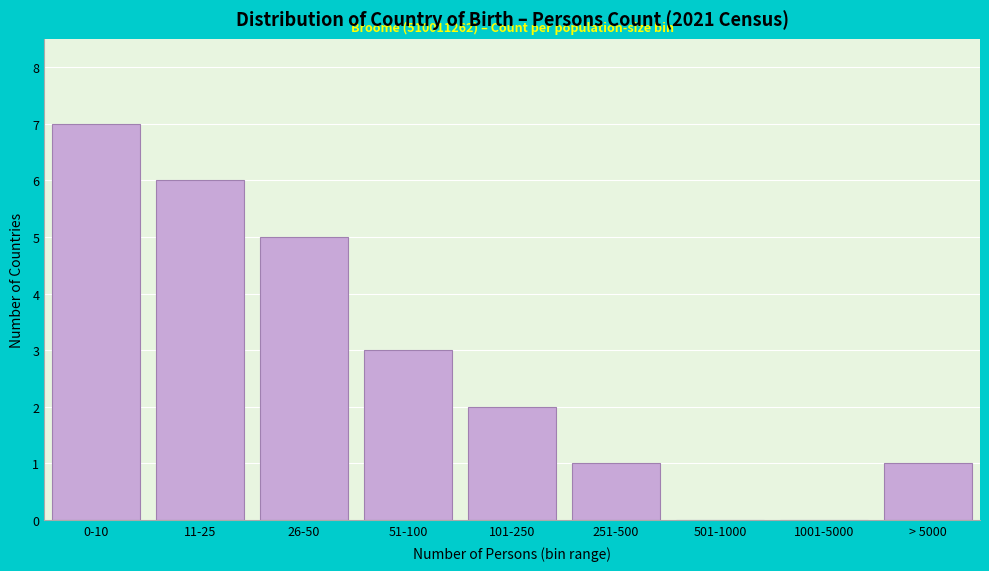

Reading left to right, extract all data points from this chart.

0-10=7	11-25=6	26-50=5	51-100=3	101-250=2	251-500=1	501-1000=0	1001-5000=0	> 5000=1